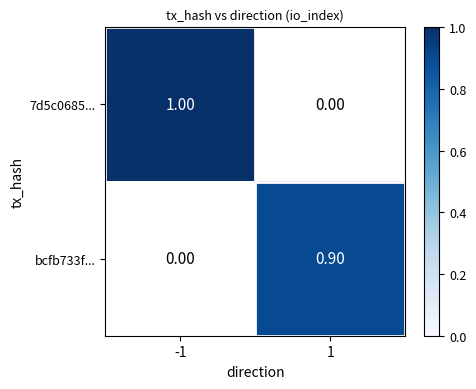

How many positive values does the 7d5c0685... series have?

1